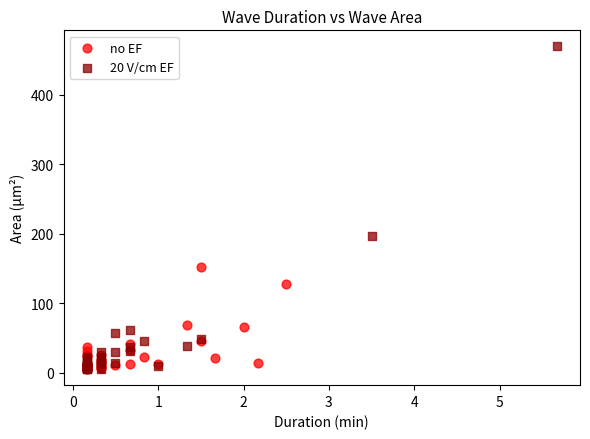

Which series reaches the maximum Y coordinate?

20 V/cm EF